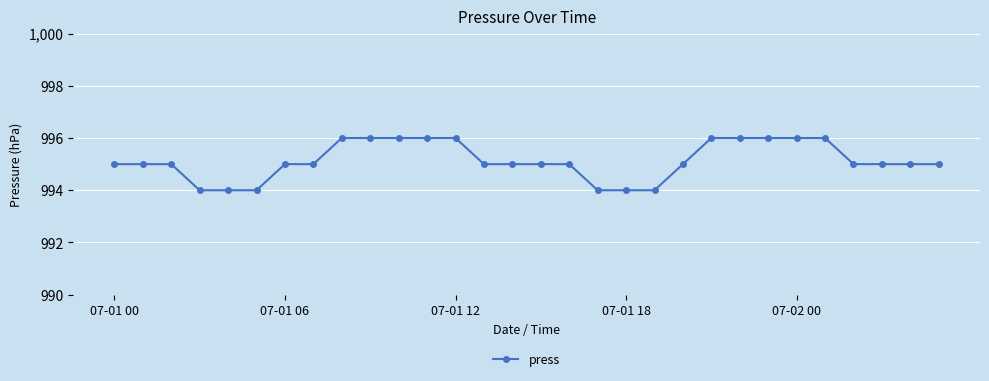

What is the greatest value displayed?

996